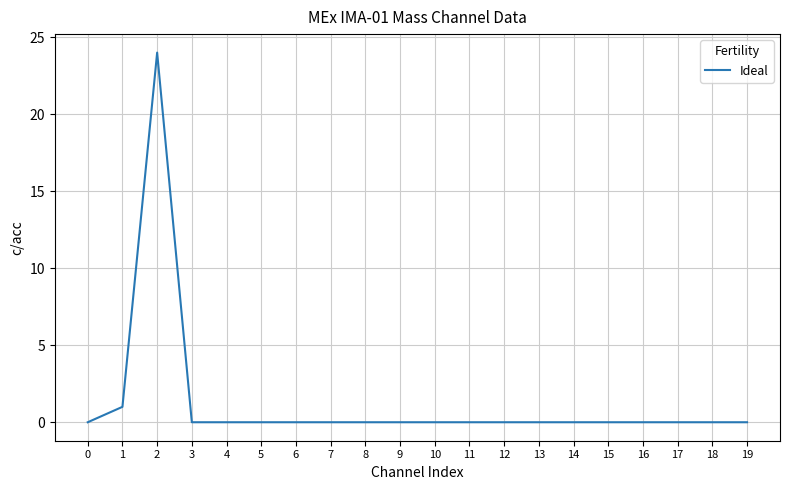

How many lines are shown in the chart?

1